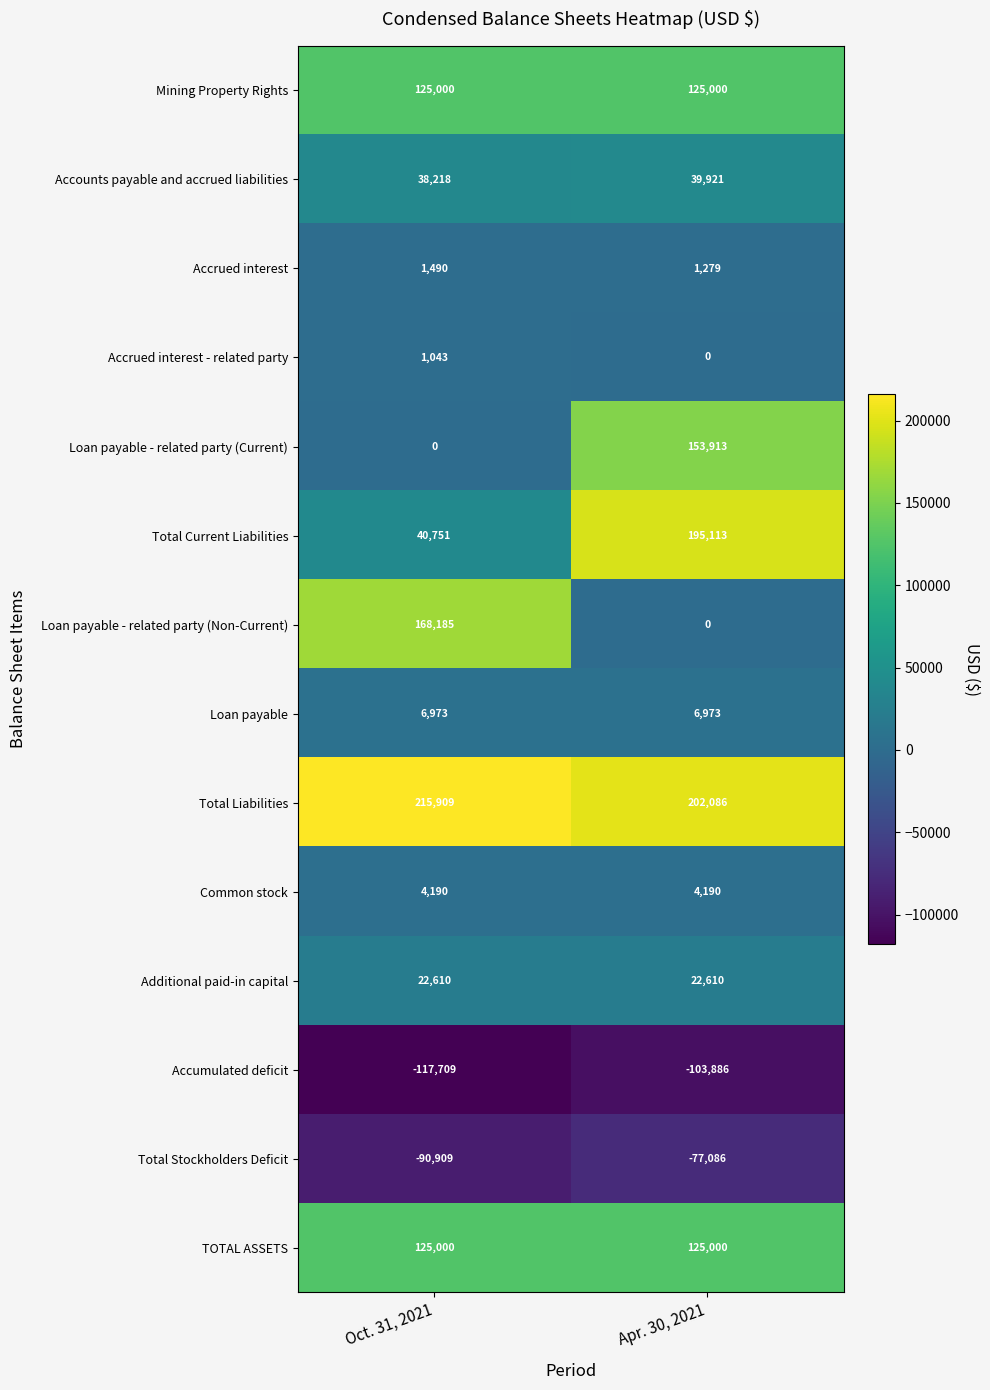

What is the sum of all Loan payable - related party (Non-Current) values?

168185